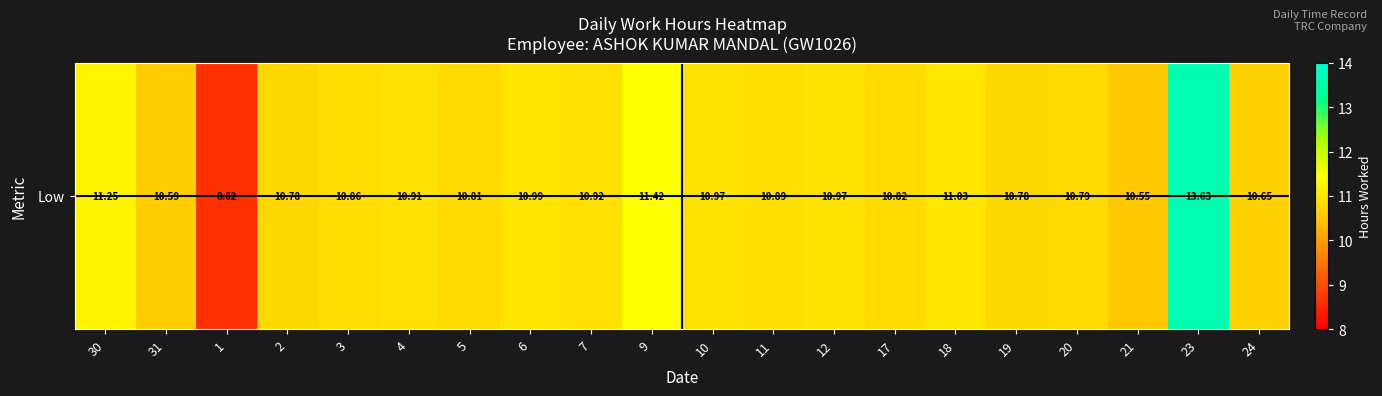

How many data points are less than 10?

1